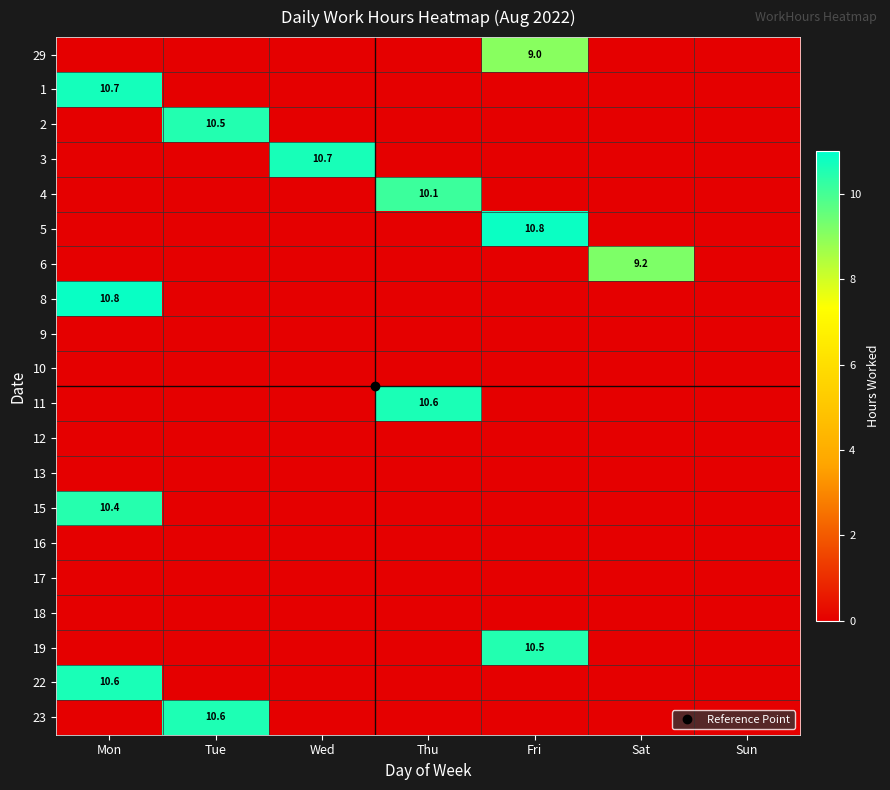

How many data points in 19 are above 0?

1